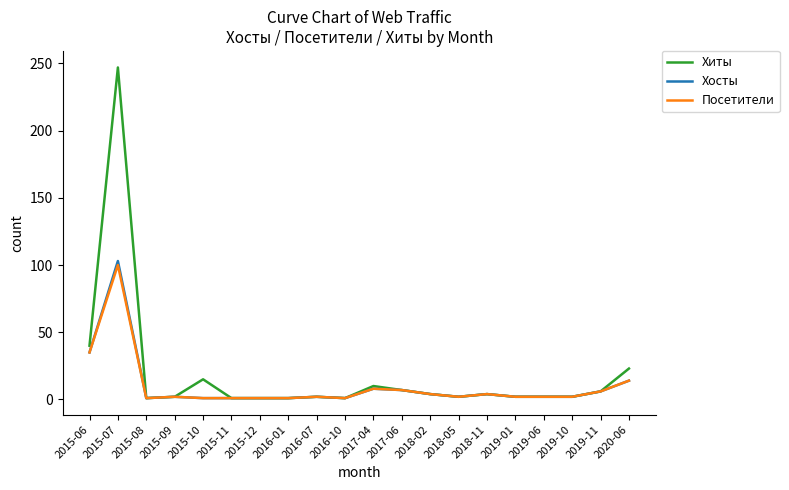

The Хиты series shows 7 at 2017-06. True or false?

True